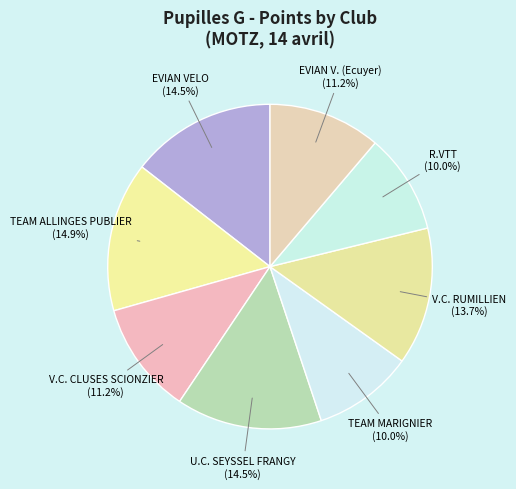

Between TEAM MARIGNIER and V.C. RUMILLIEN, which is larger?

V.C. RUMILLIEN